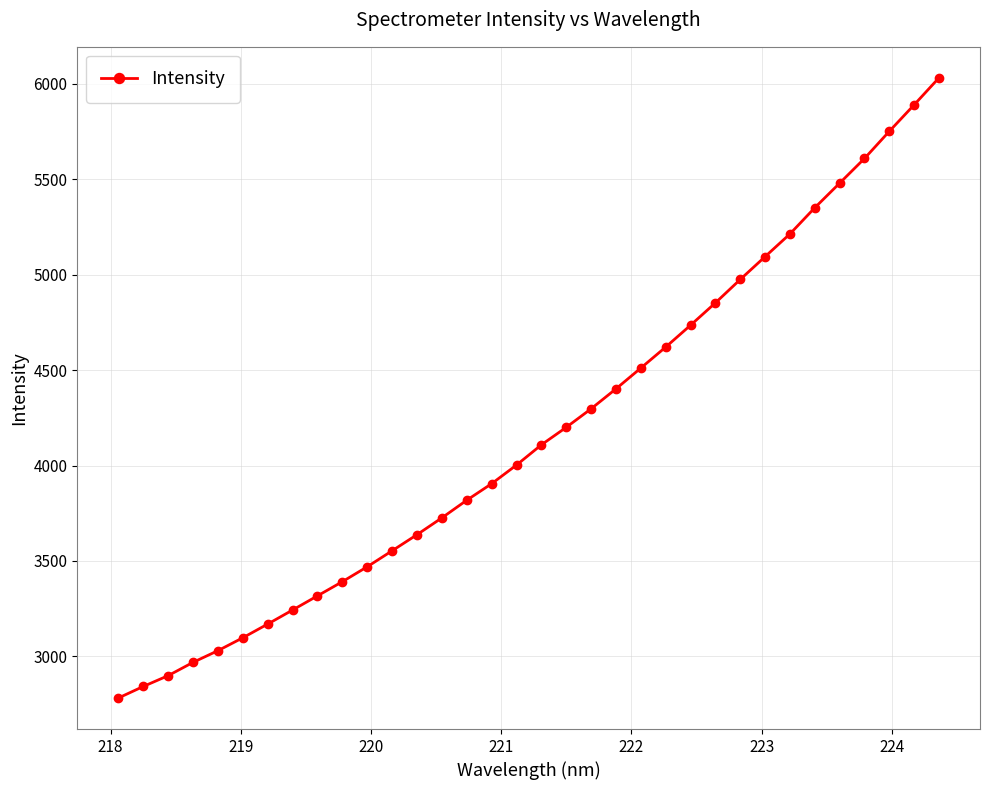

What is the value of the 34th point from the left?

6029.9